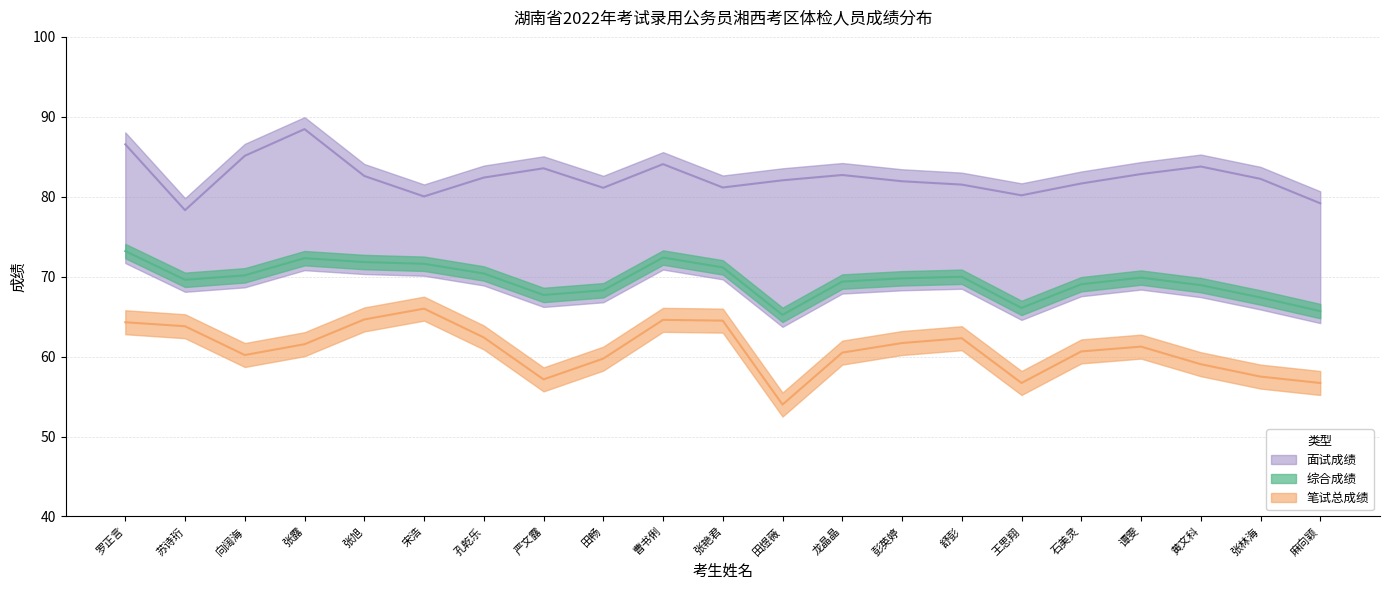

At which category does 笔试总成绩 reach its first local valley?

向阔海